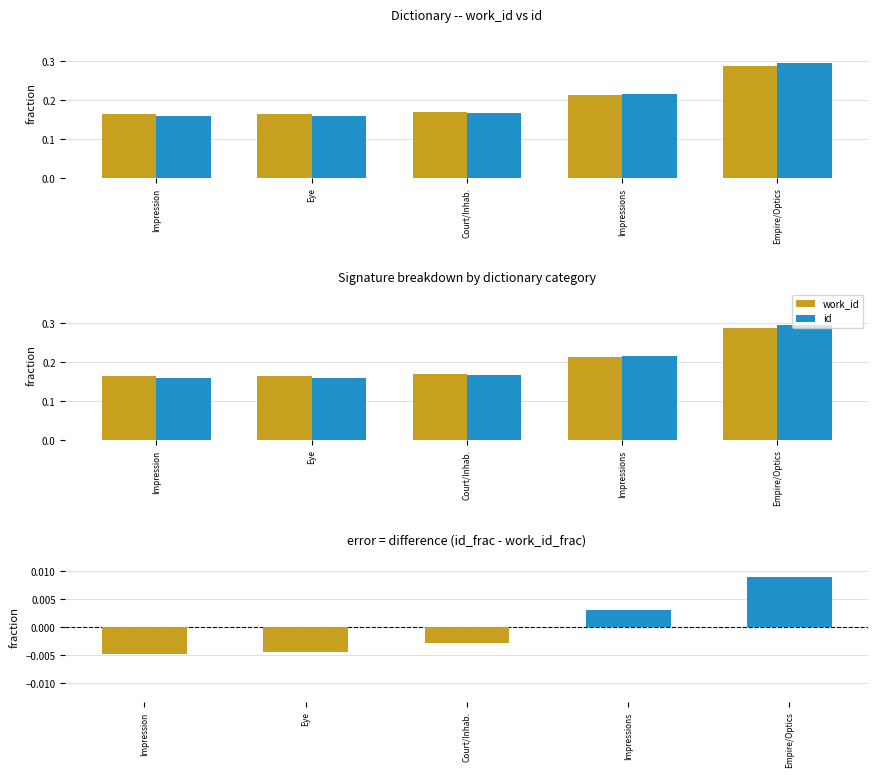

How many data points in id - work_id are above 0?

2